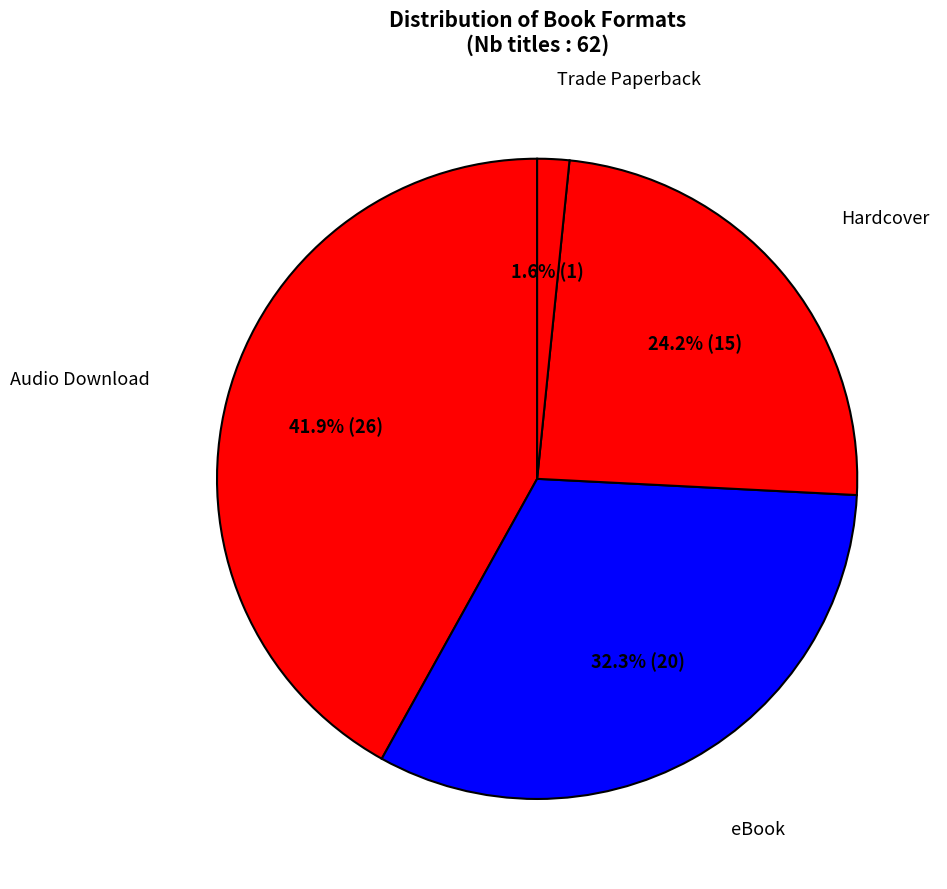

To the nearest percent, what is the difference between the Hardcover and Audio Download slice percentages?

18%